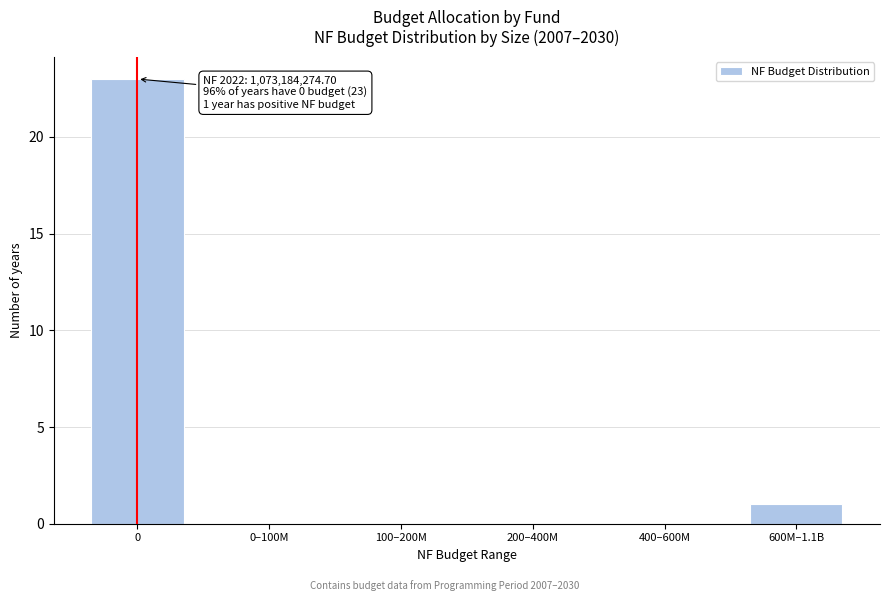

Reading left to right, what are all the values shown in this chart?

0=23	0–100M=0	100–200M=0	200–400M=0	400–600M=0	600M–1.1B=1